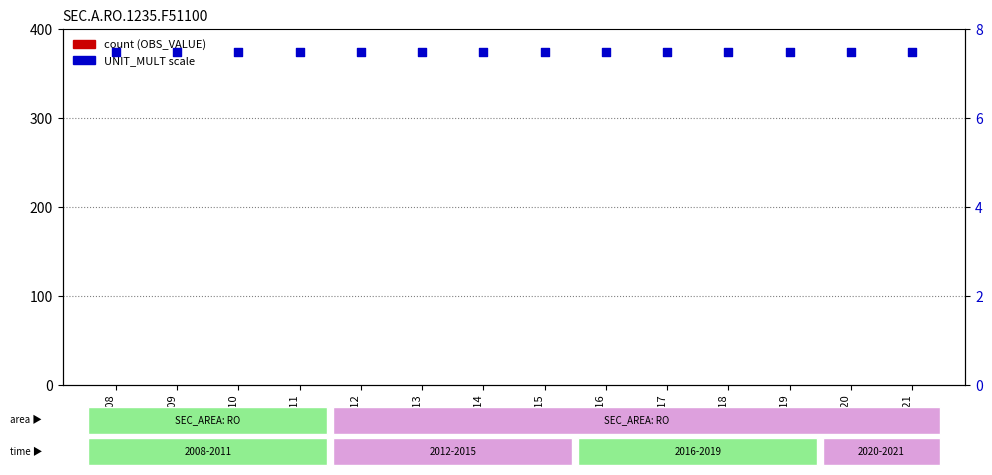

Which series reaches the maximum Y coordinate?

UNIT_MULT (unit_mult × decimals scale)